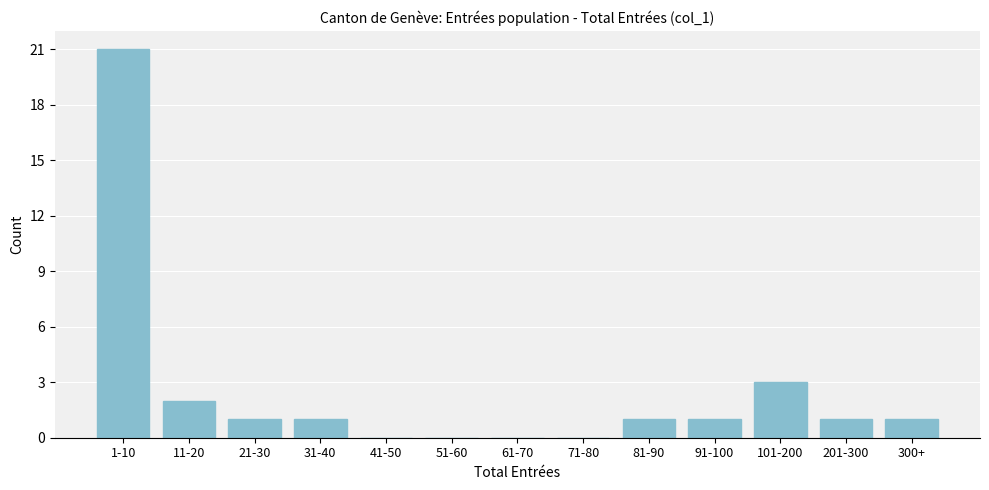

Reading left to right, what are all the values shown in this chart?

1-10=21	11-20=2	21-30=1	31-40=1	41-50=0	51-60=0	61-70=0	71-80=0	81-90=1	91-100=1	101-200=3	201-300=1	300+=1